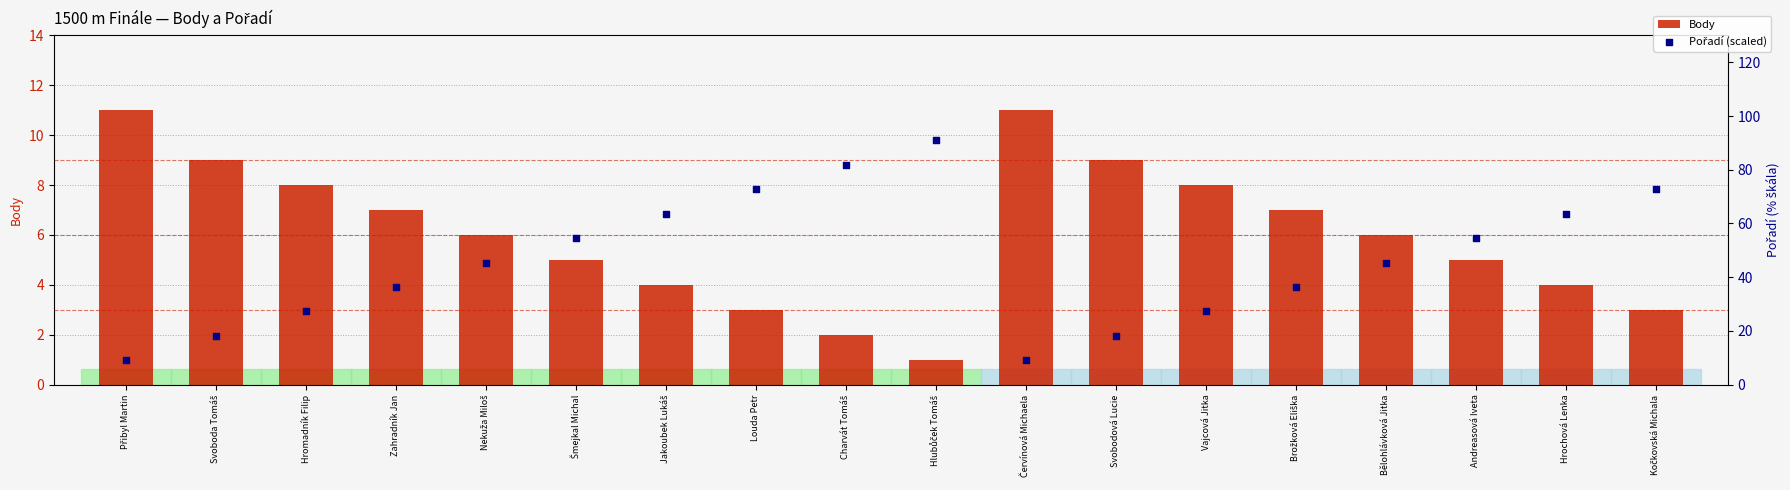

What is the total value across all series at Kočkovská Michala?

75.7